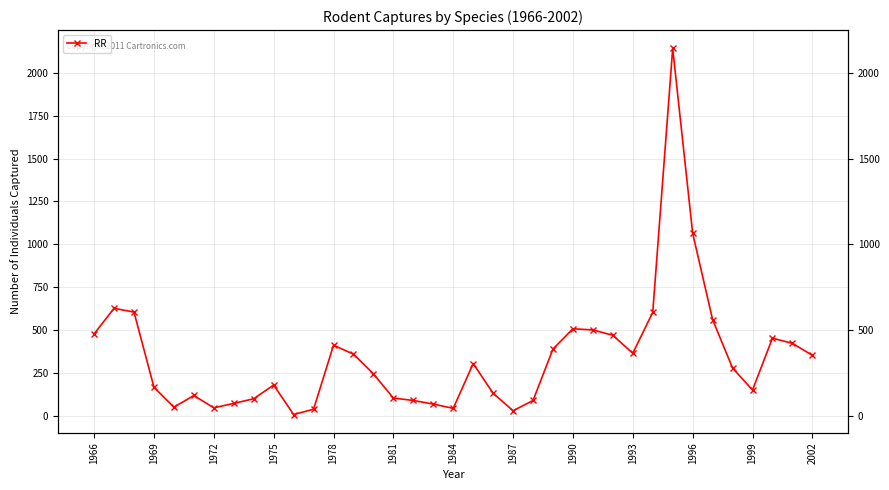

How many interior local valleys (lower than both neighbors) does the data have?

7